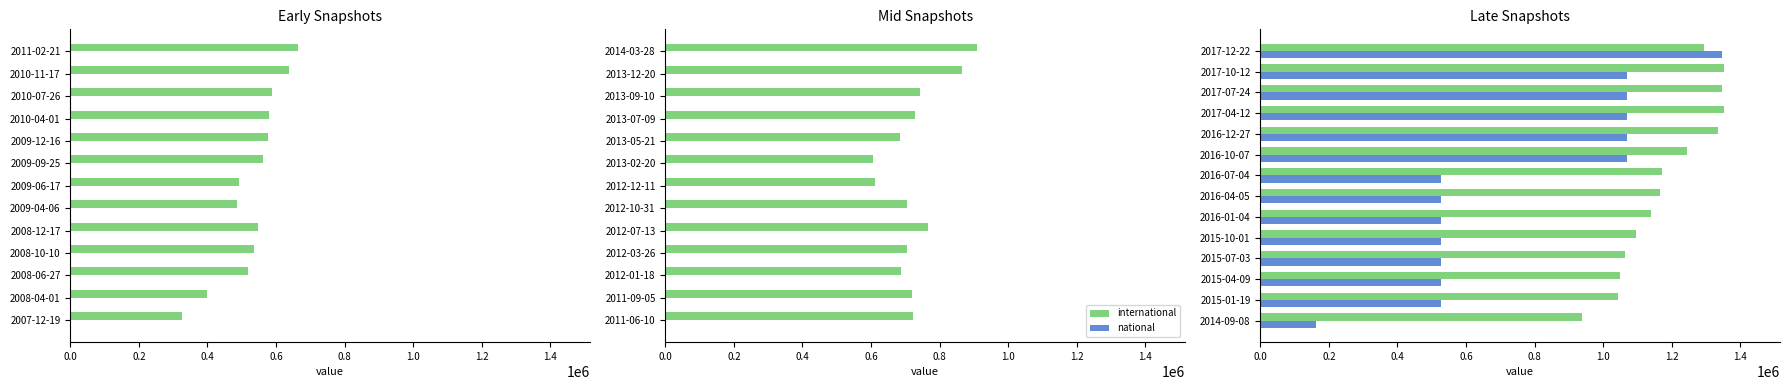

What is the value of the national bar at the 14th from the left?

1346251